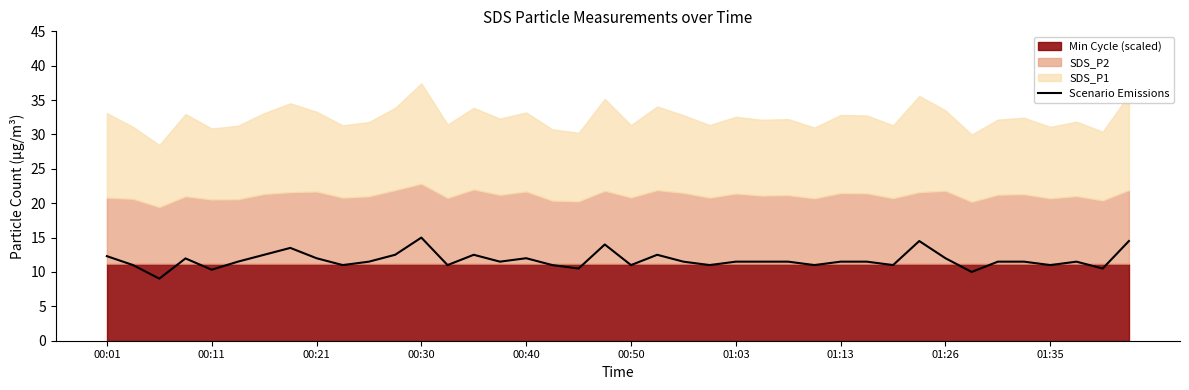

True or false: Scenario Emissions has a value of 19.4 at 00:40.

False